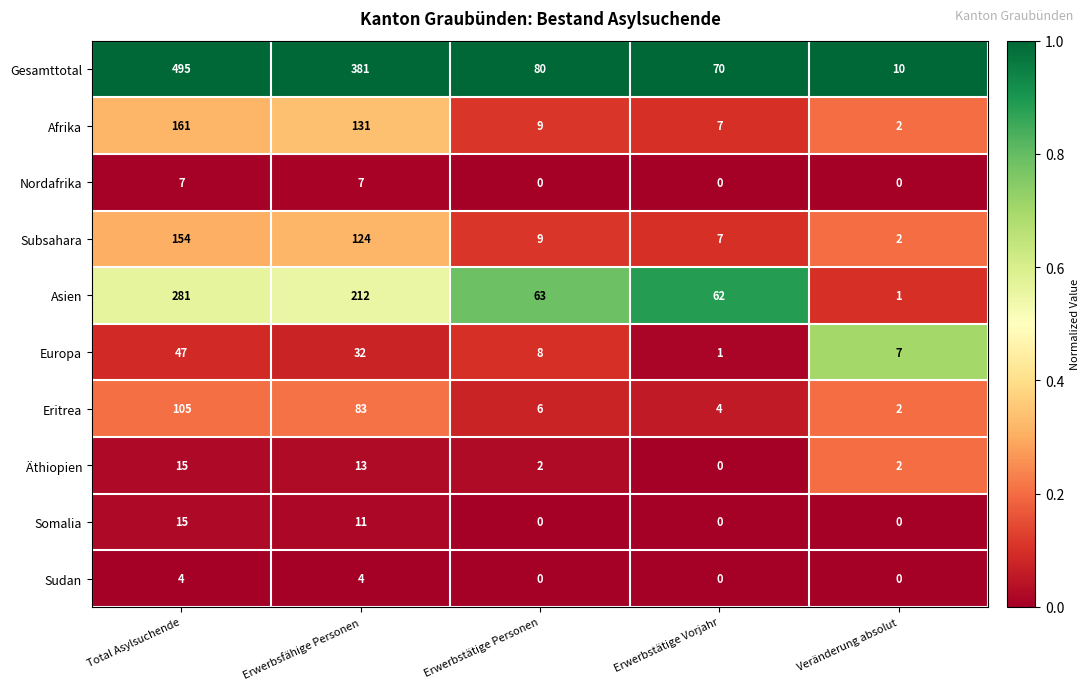

List the labels in order of Subsahara value, smallest first.

Veränderung absolut, Erwerbstätige Vorjahr, Erwerbstätige Personen, Erwerbsfähige Personen, Total Asylsuchende